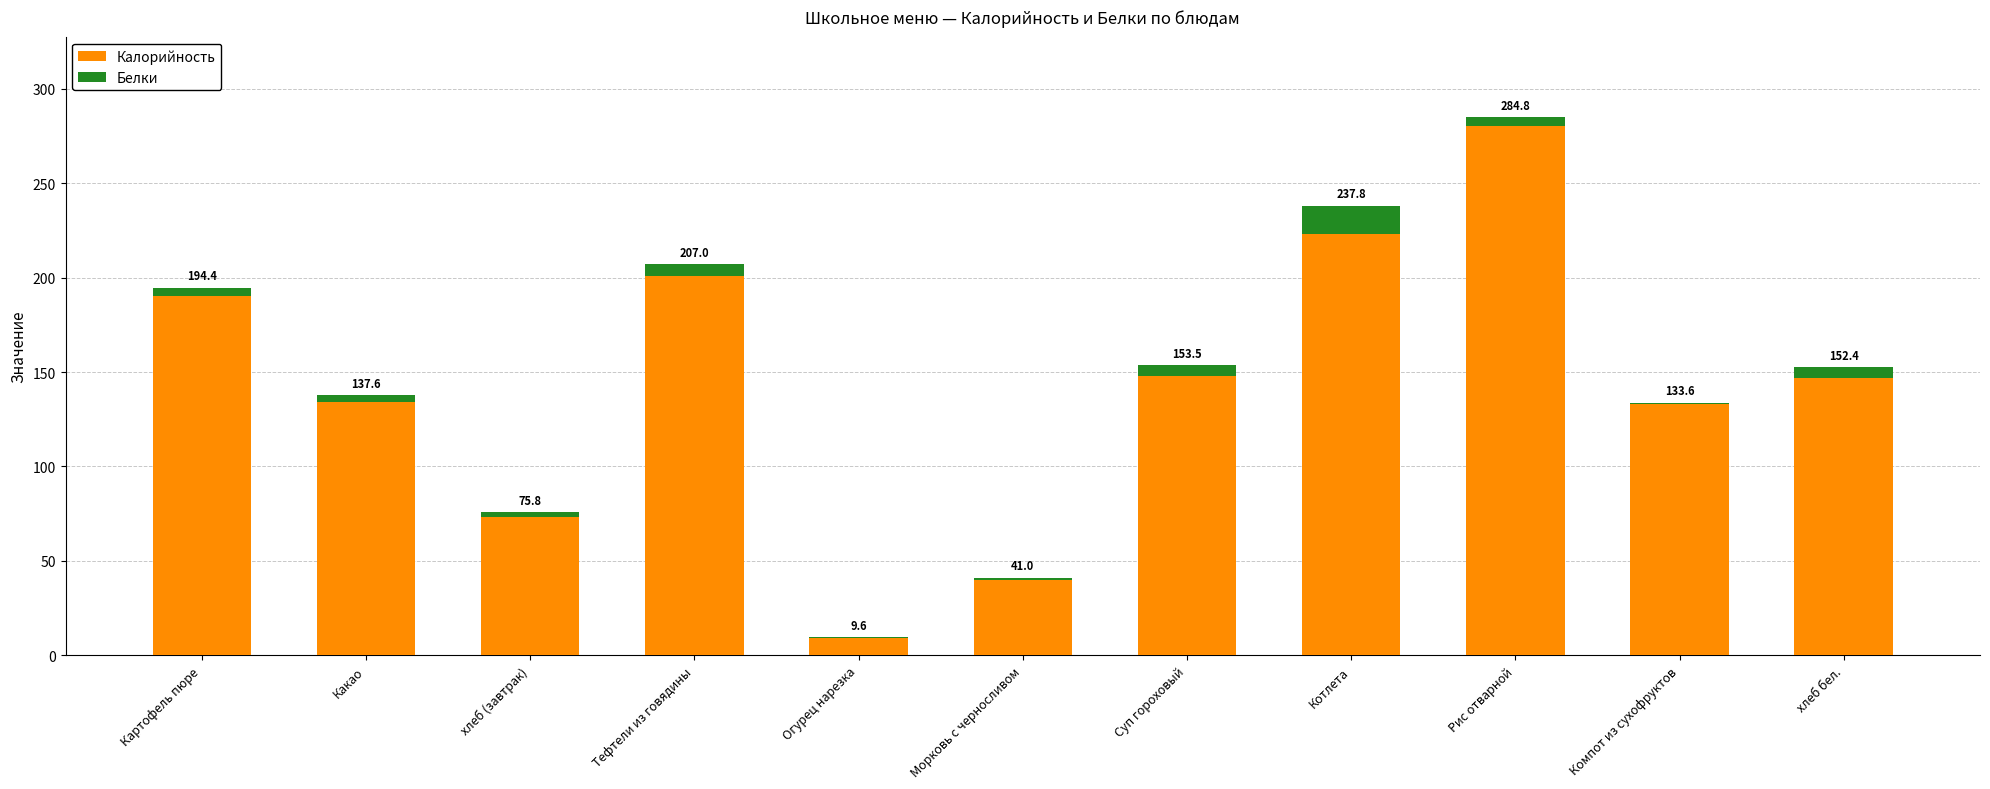

What is the label of the 9th bar from the right?

хлеб (завтрак)